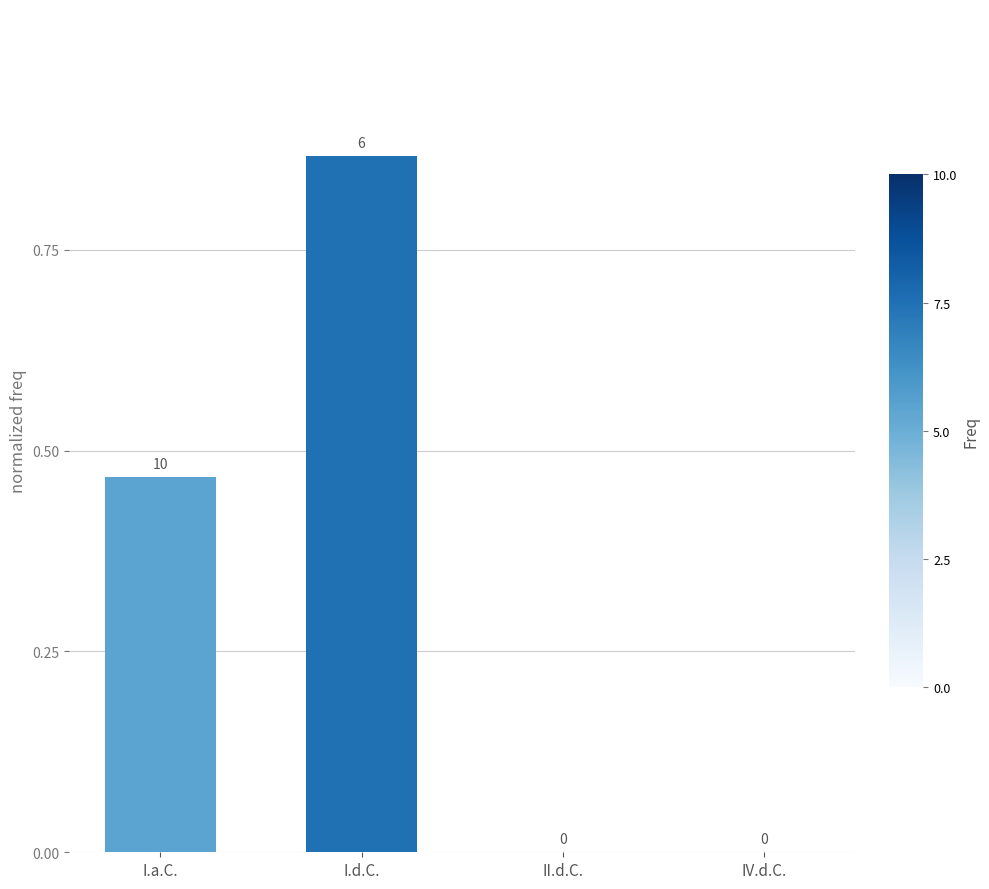

Between II.d.C. and I.d.C., which is larger?

I.d.C.